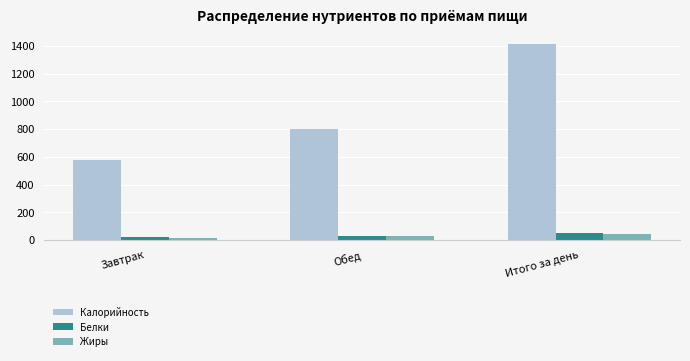

List the labels in order of Калорийность value, smallest first.

Завтрак, Обед, Итого за день